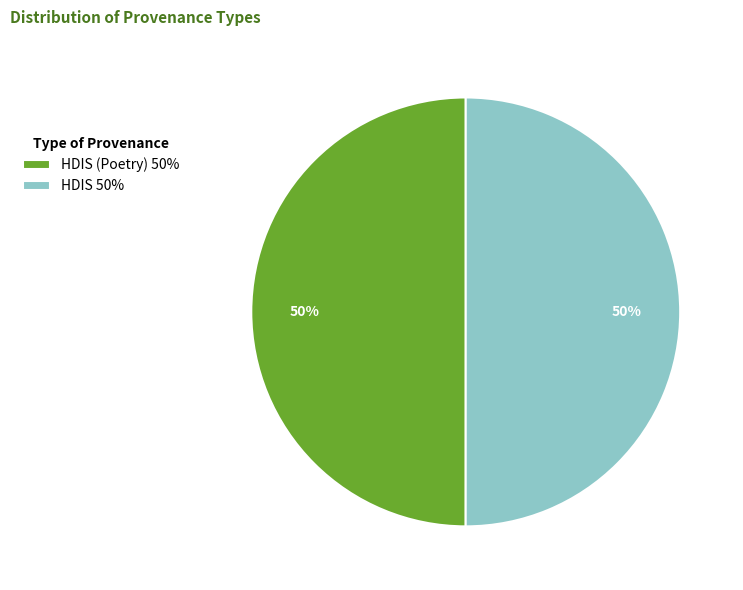

The HDIS 50% slice represents 62% of the pie. True or false?

False